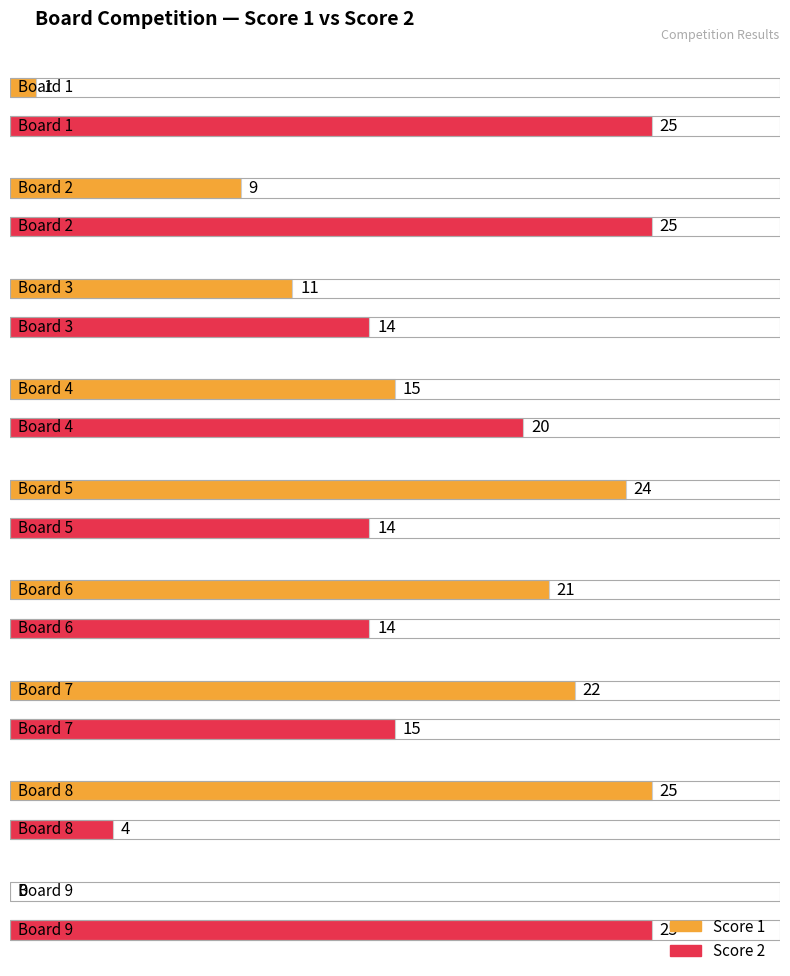

How many data points in Score 2 are less than 15?

4